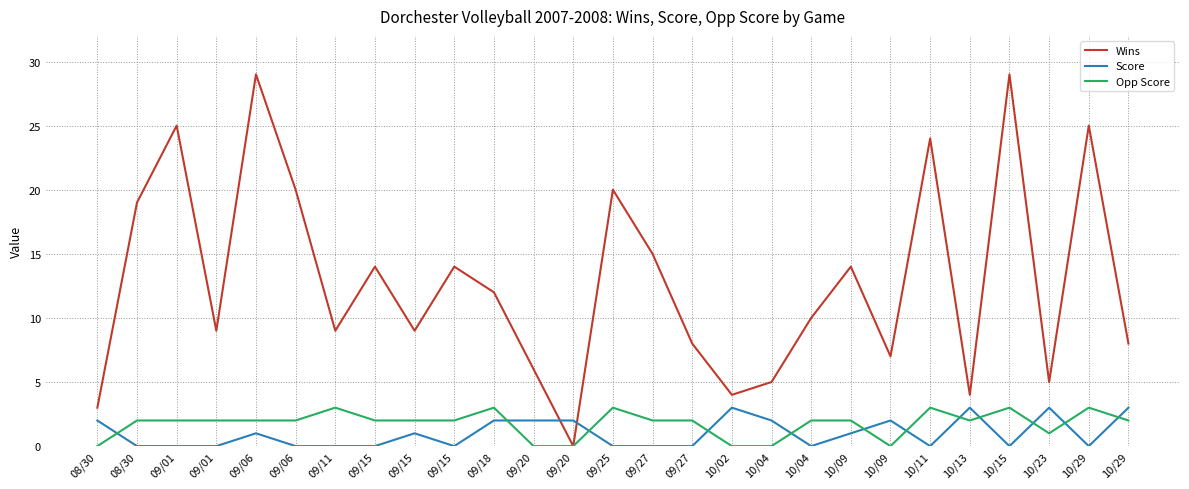

How many lines are shown in the chart?

3